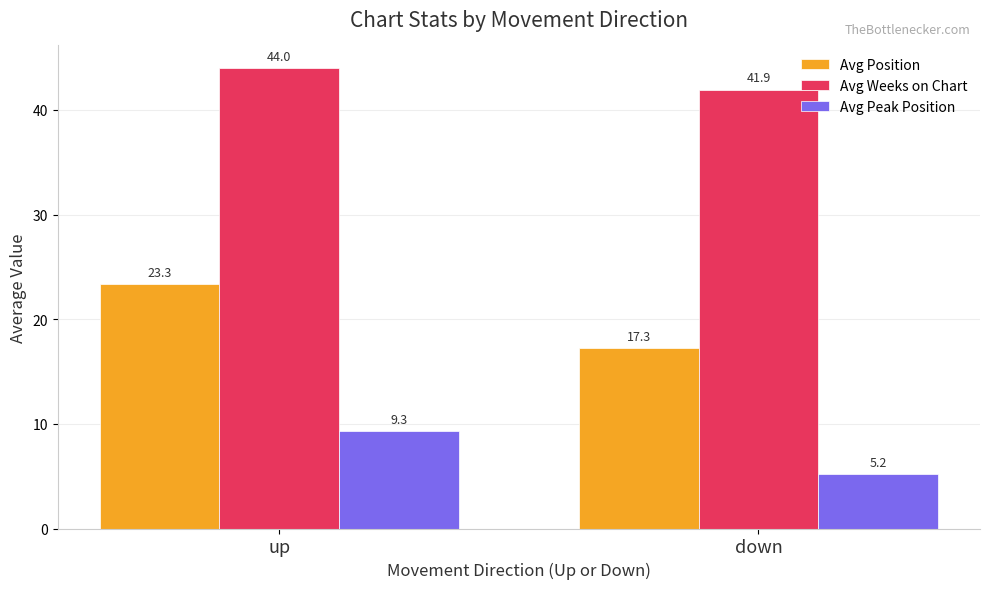

What is the minimum value shown in the chart?

5.2